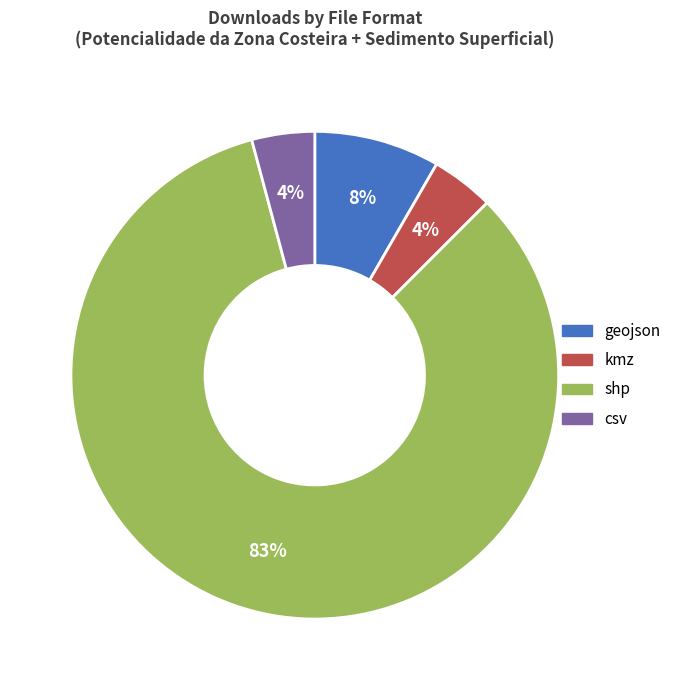

To the nearest percent, what is the average slice percentage?

25%